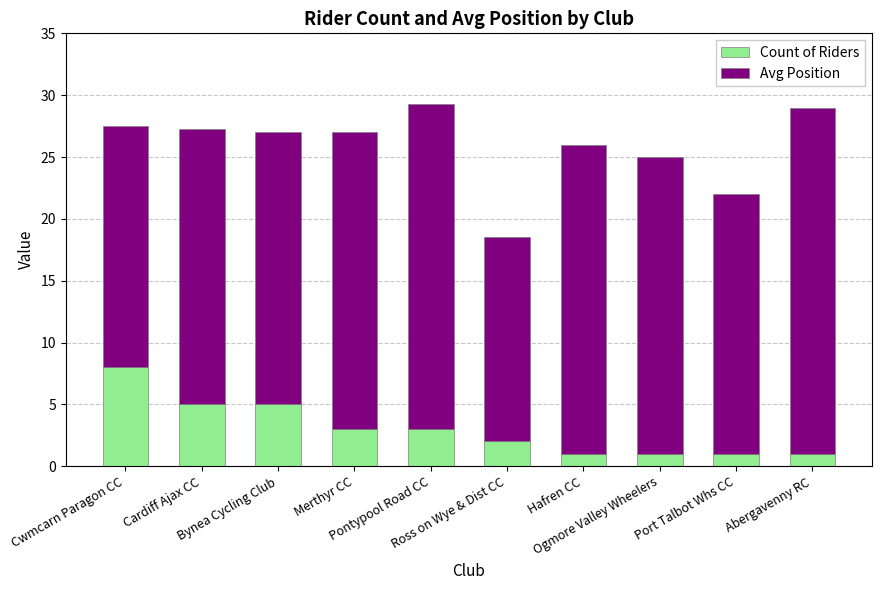

What is the difference between the maximum and minimum values in the Count of Riders series?

7.0